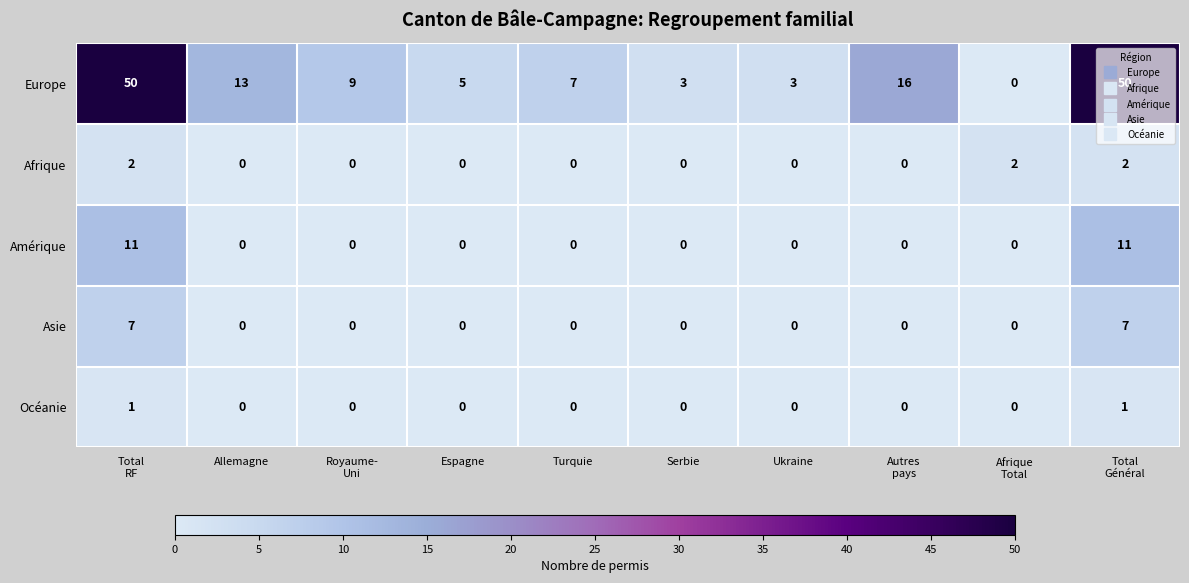

What is the maximum value shown in the chart?

50